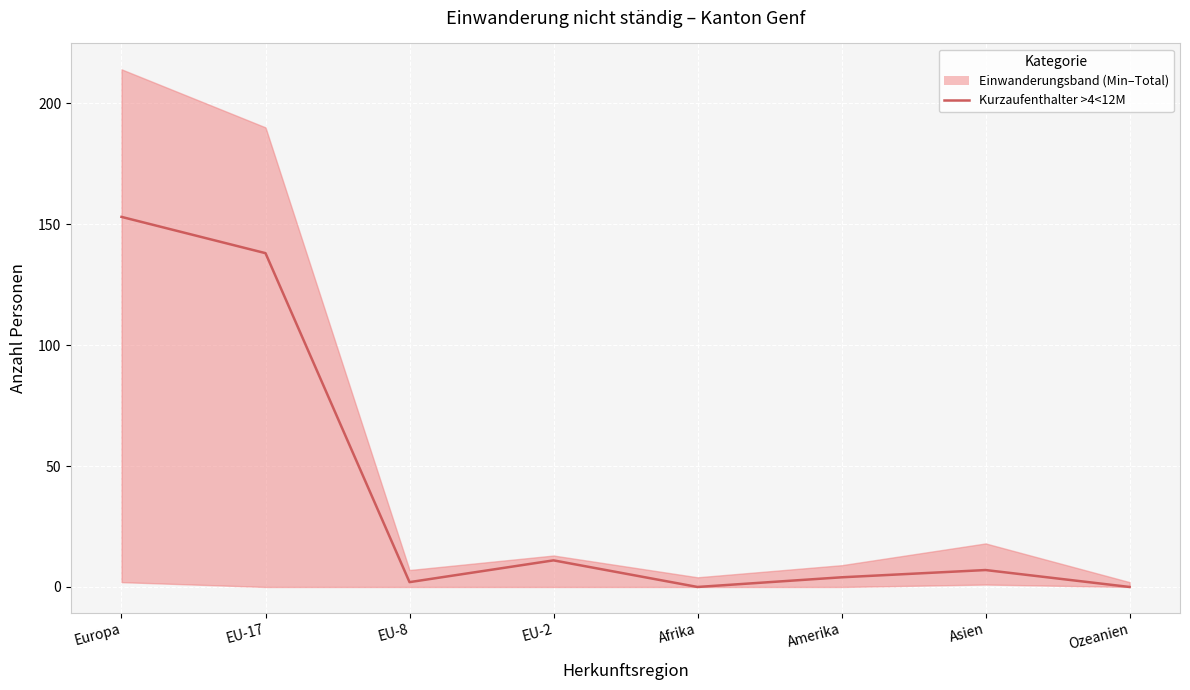

True or false: the data shows 153 at Europa.

True